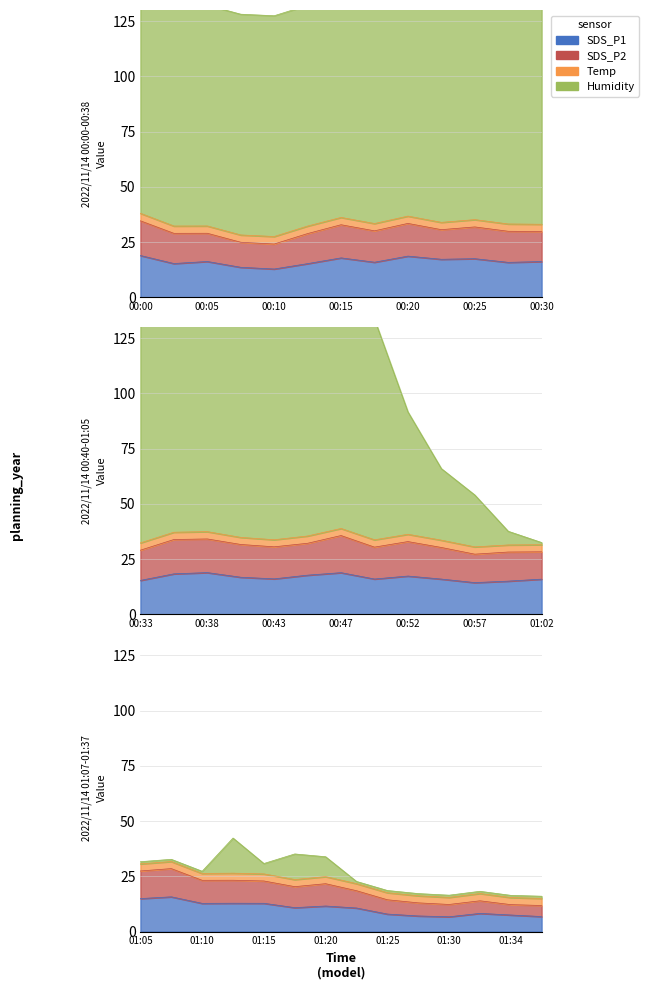

How many intersections are there between SDS_P2 and Humidity?

5